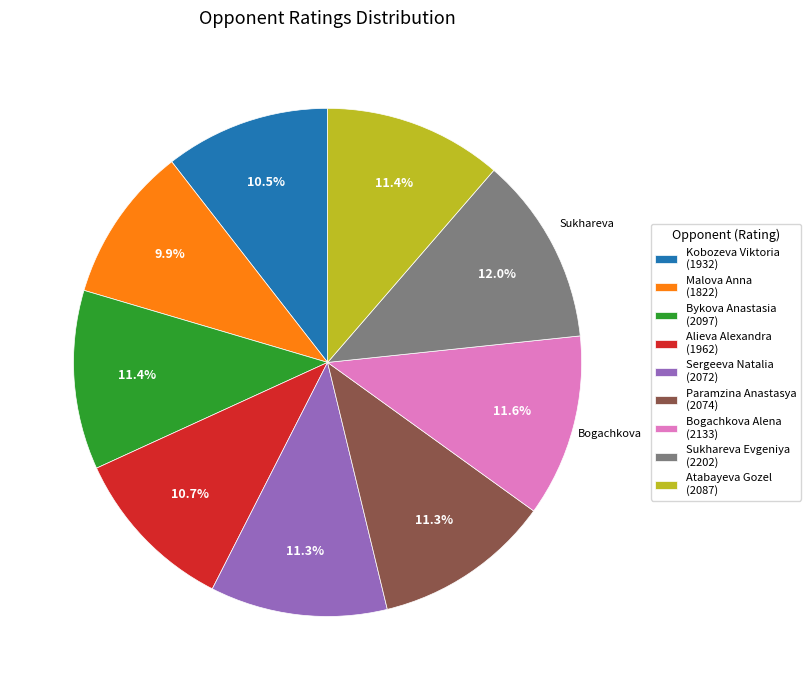

Does Atabayeva Gozel (2087) account for over 50% of the chart?

No